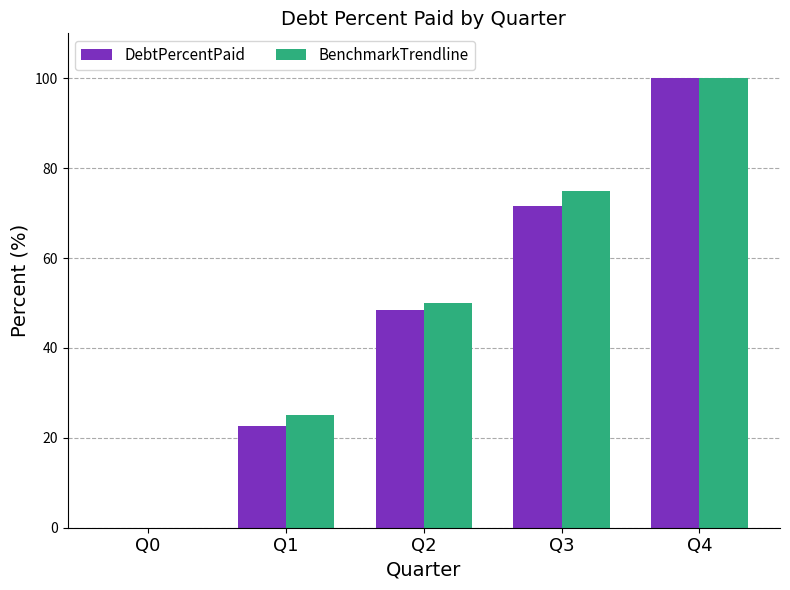

Reading left to right, transcribe all the data shown in this chart.

DebtPercentPaid: Q0=0.0	Q1=22.5	Q2=48.5	Q3=71.6	Q4=100.0
BenchmarkTrendline: Q0=0.0	Q1=25.0	Q2=50.0	Q3=75.0	Q4=100.0